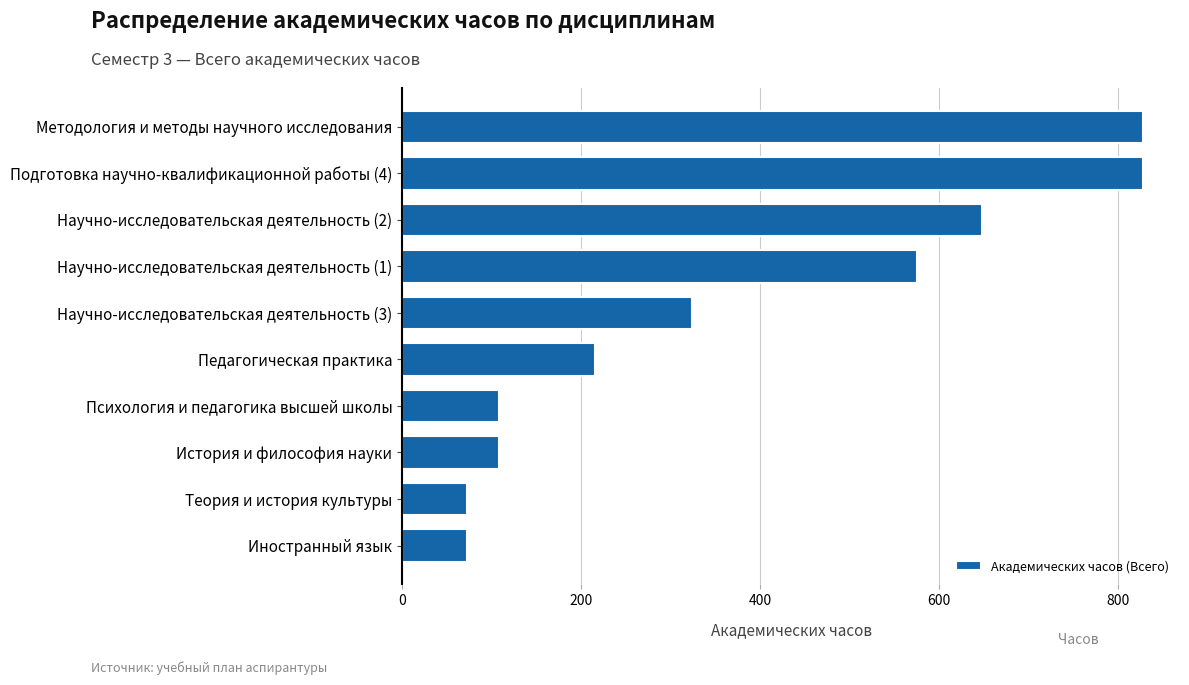

What is the smallest value displayed?

72